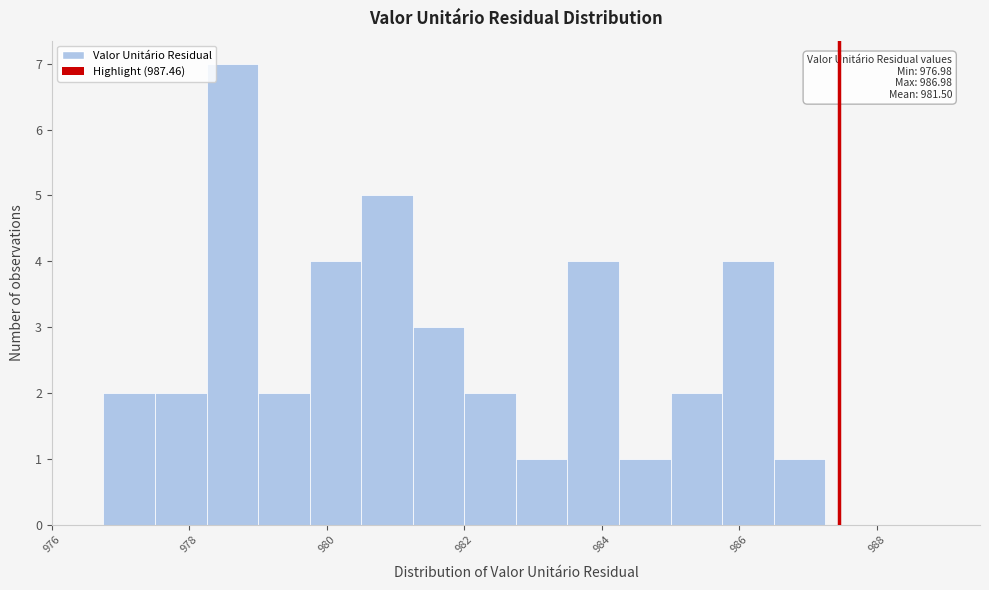

Read against the x-axis, roughly where is the centre of the tallest bar?

978.6